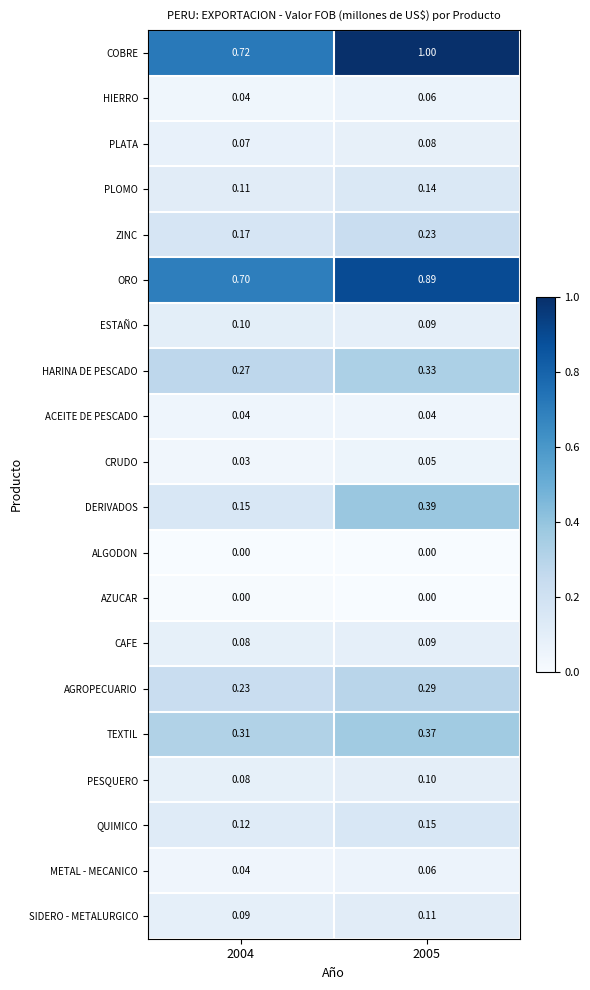

Which series has the largest range (max minus min)?

COBRE